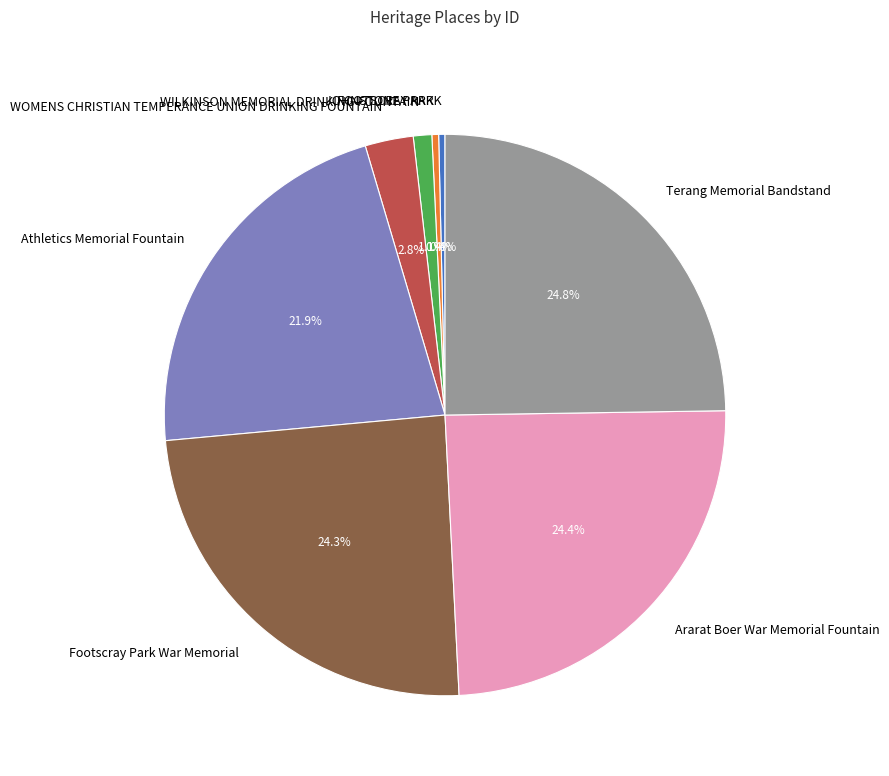

To the nearest percent, what is the difference between the Terang Memorial Bandstand and WILKINSON MEMORIAL DRINKING FOUNTAIN slice percentages?

24%